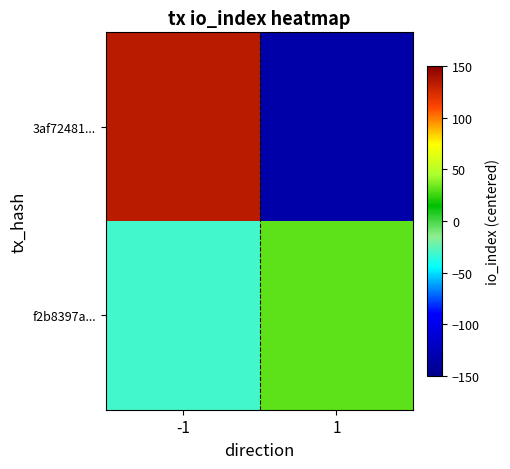

Which series changed the most between -1 and 1?

3af72481...